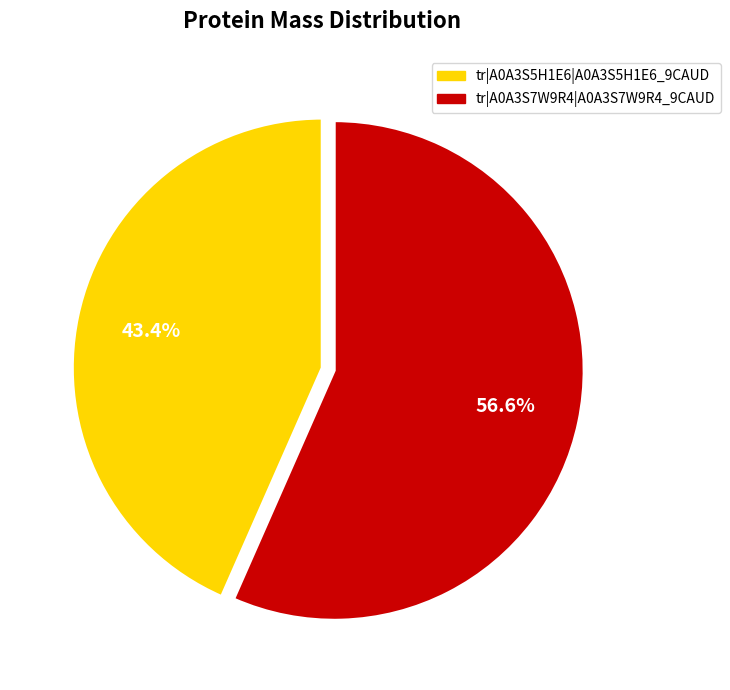

What is the total percentage of tr|A0A3S5H1E6|A0A3S5H1E6_9CAUD and tr|A0A3S7W9R4|A0A3S7W9R4_9CAUD?

100.0%